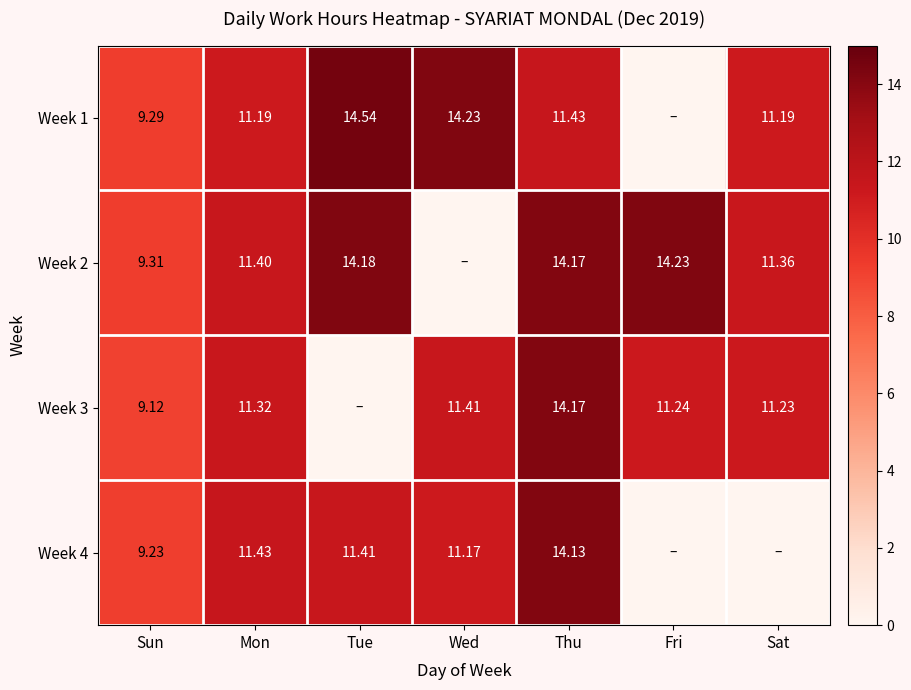

At which category is the sum across all series the highest?

Thu